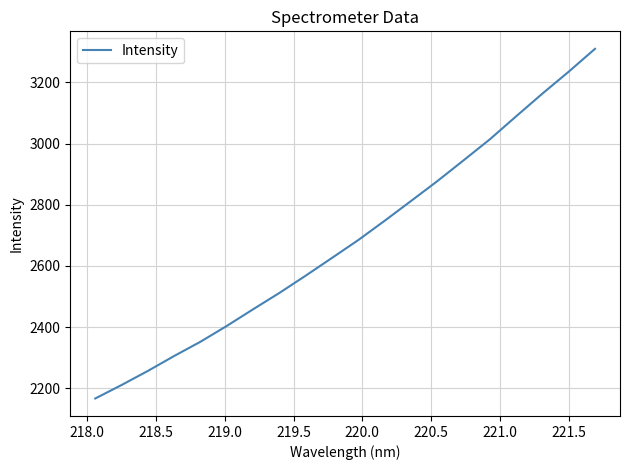

What is the average value?

2686.9